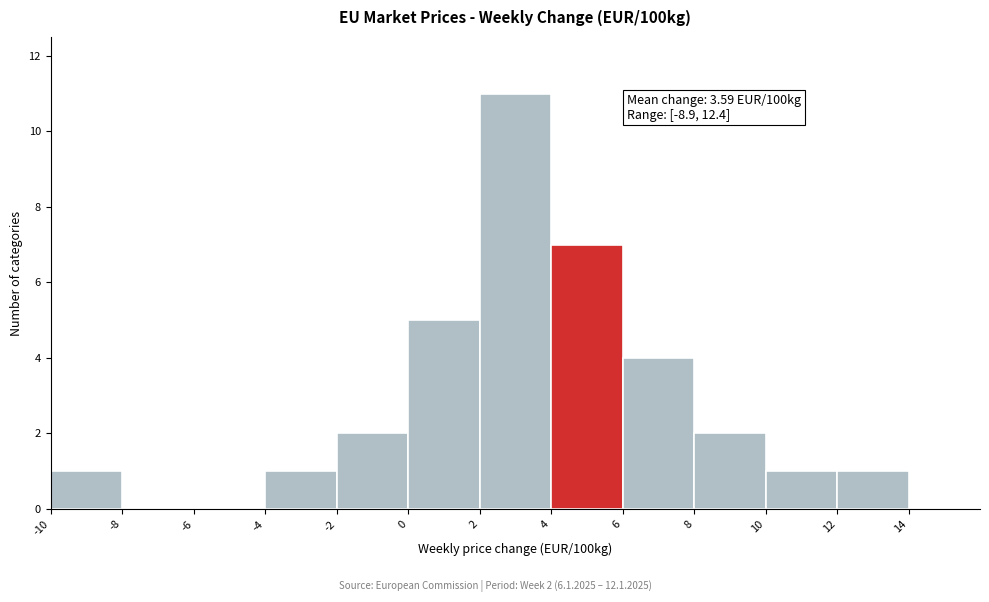

Which range on the x-axis has the tallest bar?

2 to 4